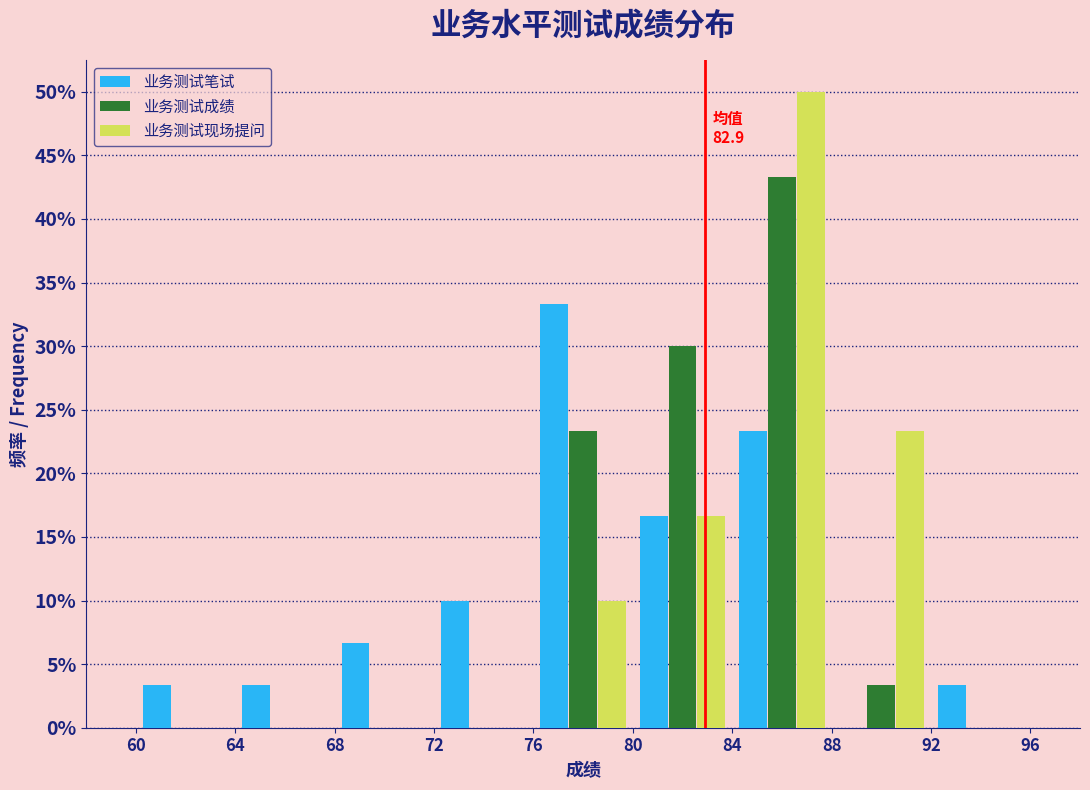

In the 业务测试成绩 series, which range on the x-axis has the tallest bar?

84 to 88